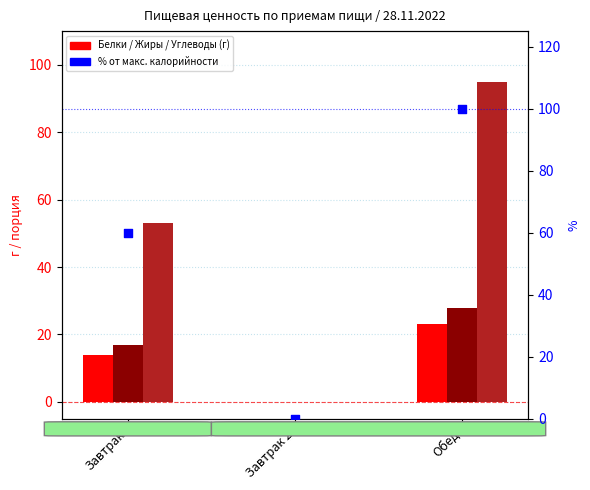

Is the value of Углеводы at Завтрак greater than the value of Белки at Завтрак 2?

Yes